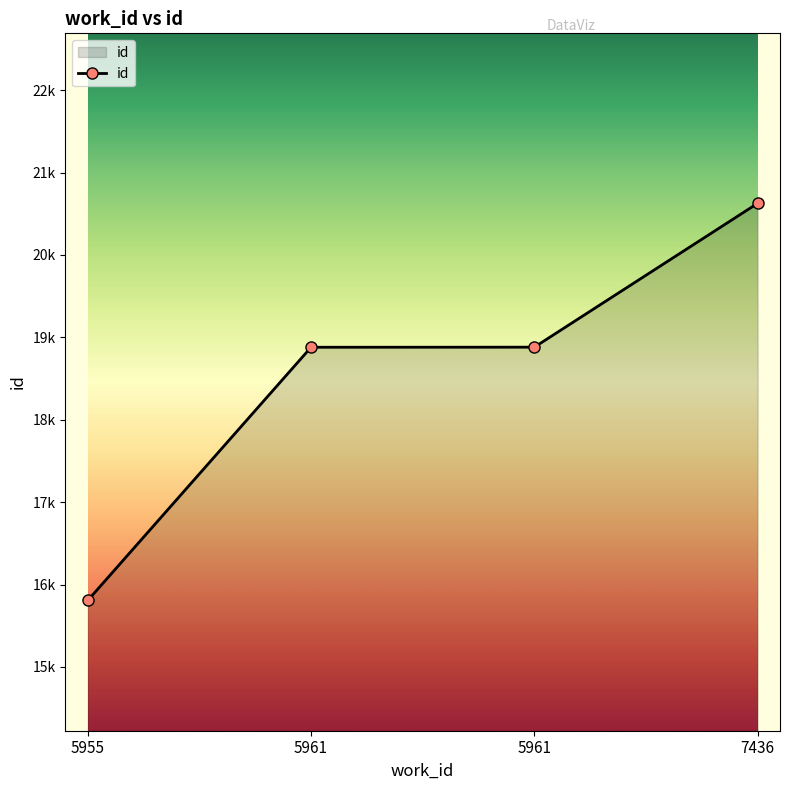

The chart shows a value of 18881 at 5961. True or false?

True